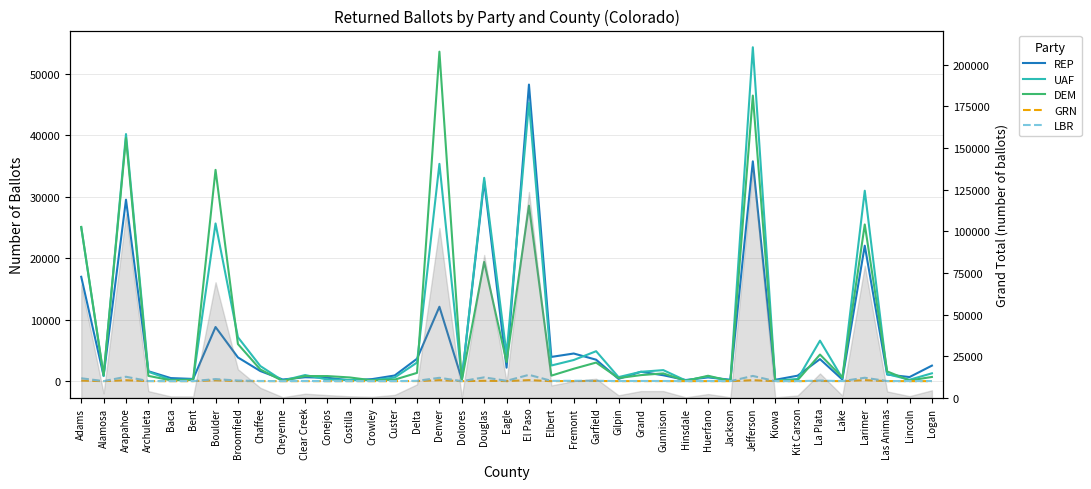

How many lines are shown in the chart?

5